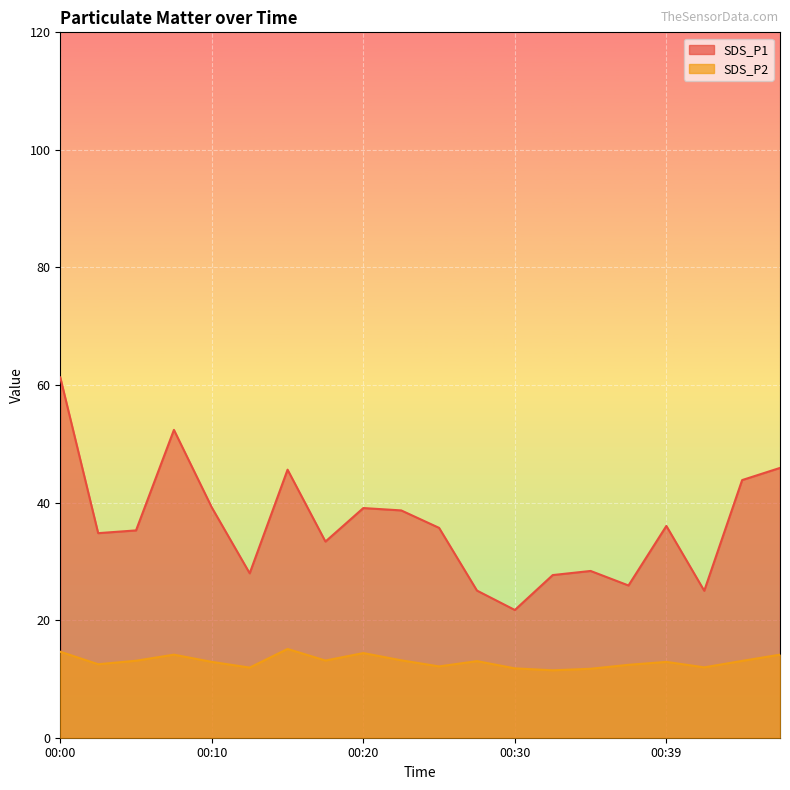

True or false: SDS_P1 has more than 0 points higher than both neighbors.

True